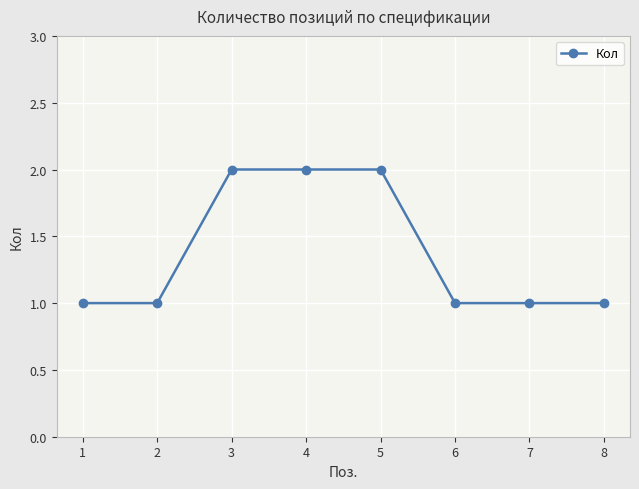

What is the greatest value displayed?

2